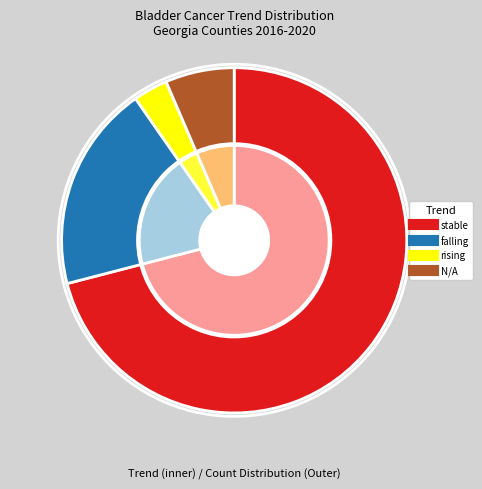

To the nearest percent, what is the difference between the largest and smallest slice percentages?

68%